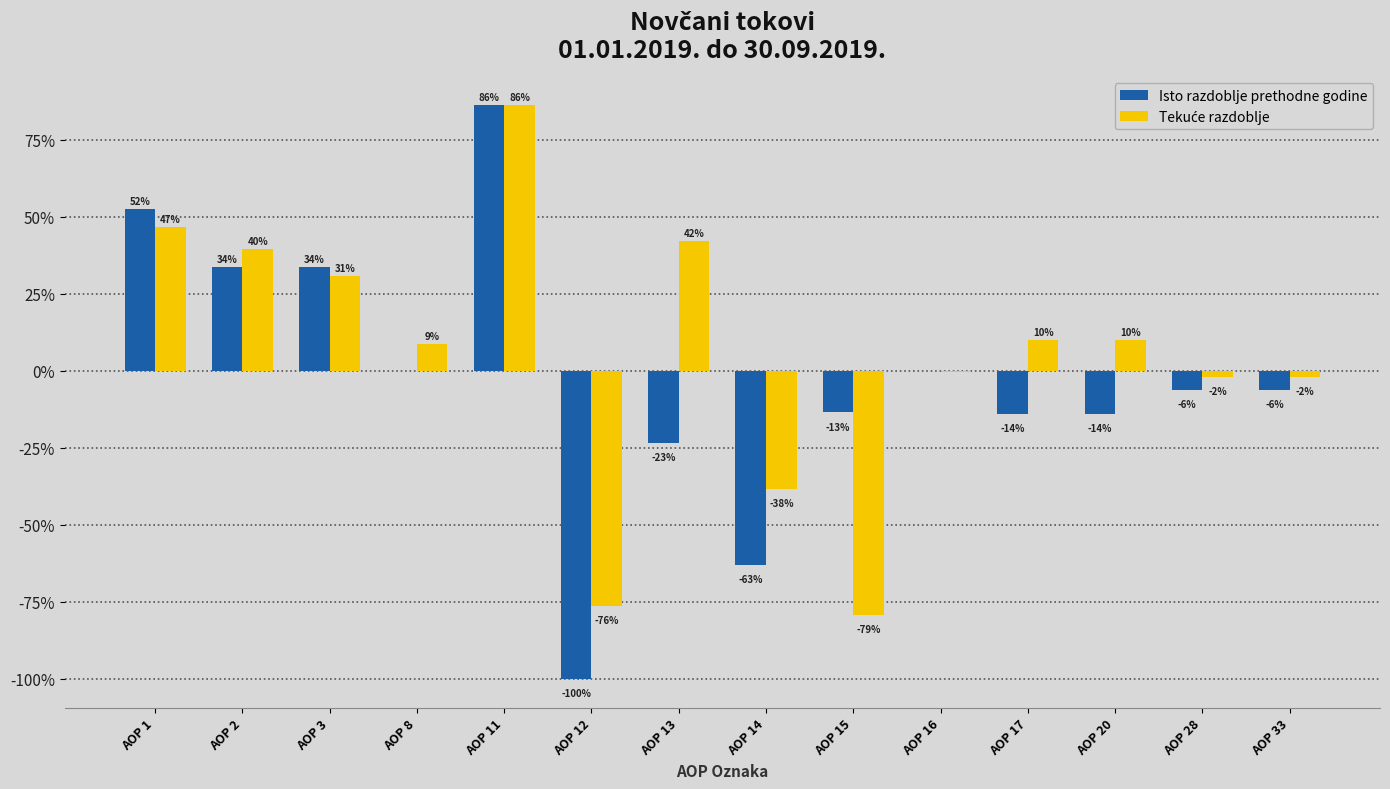

How many groups of bars are there?

14